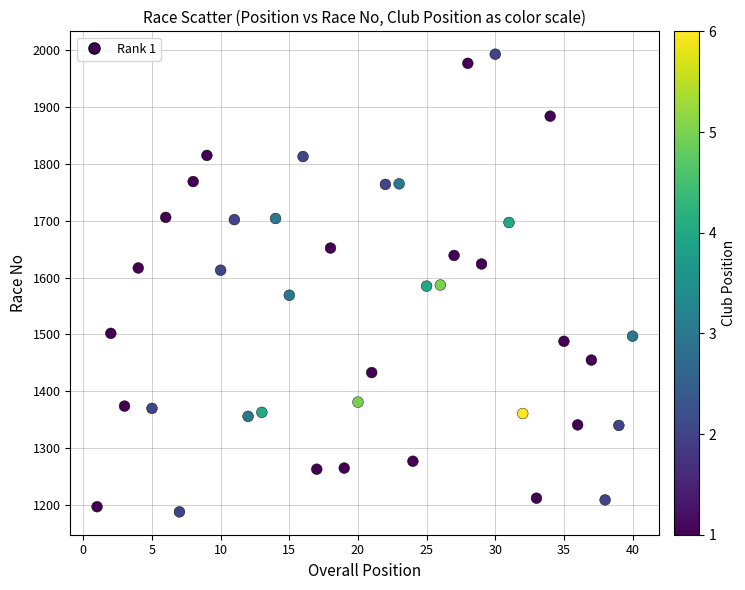

What is the range of X values (max minus min)?

39